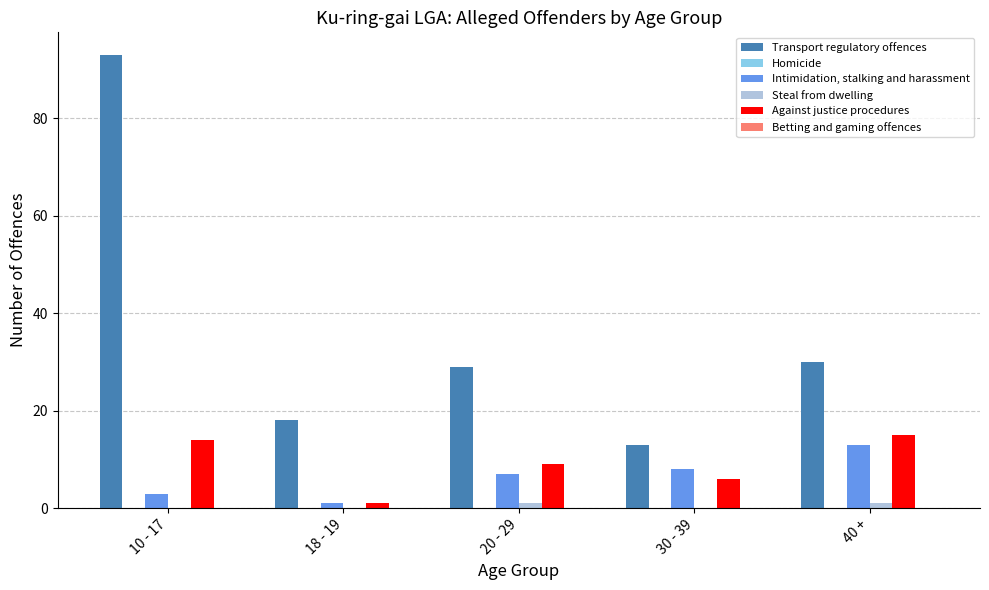

What is the maximum value shown in the chart?

93